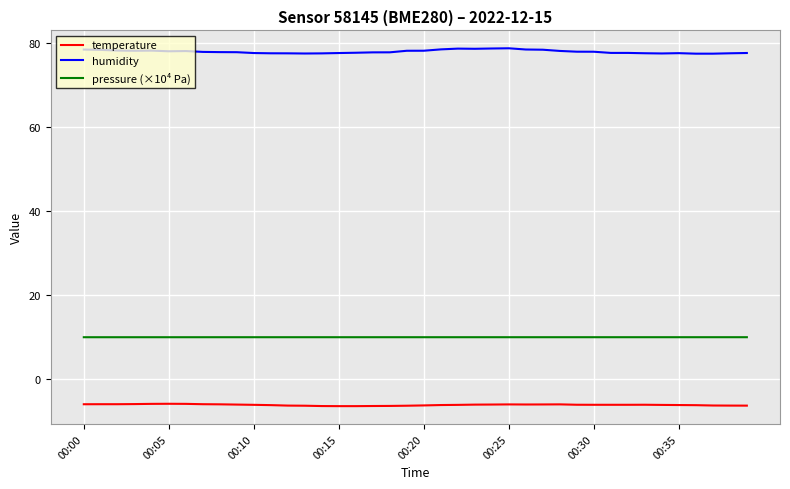

What is the maximum value for pressure (×10⁴ Pa)?

9.9